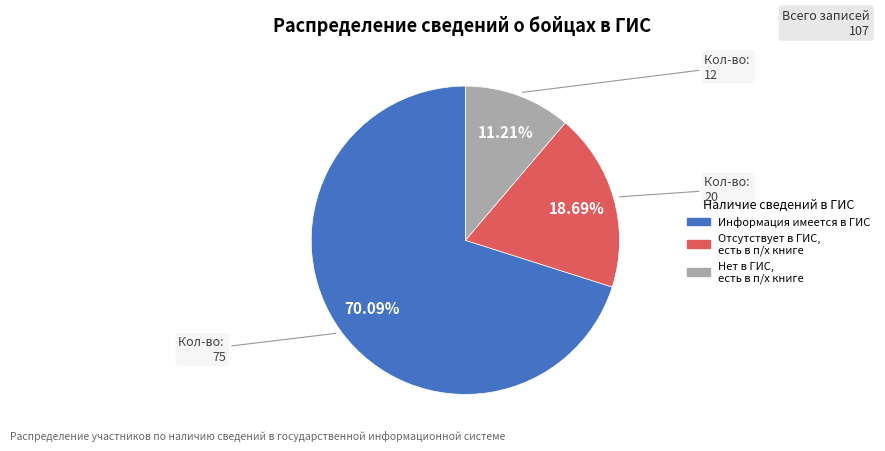

Which category accounts for the majority?

Информация имеется в ГИС